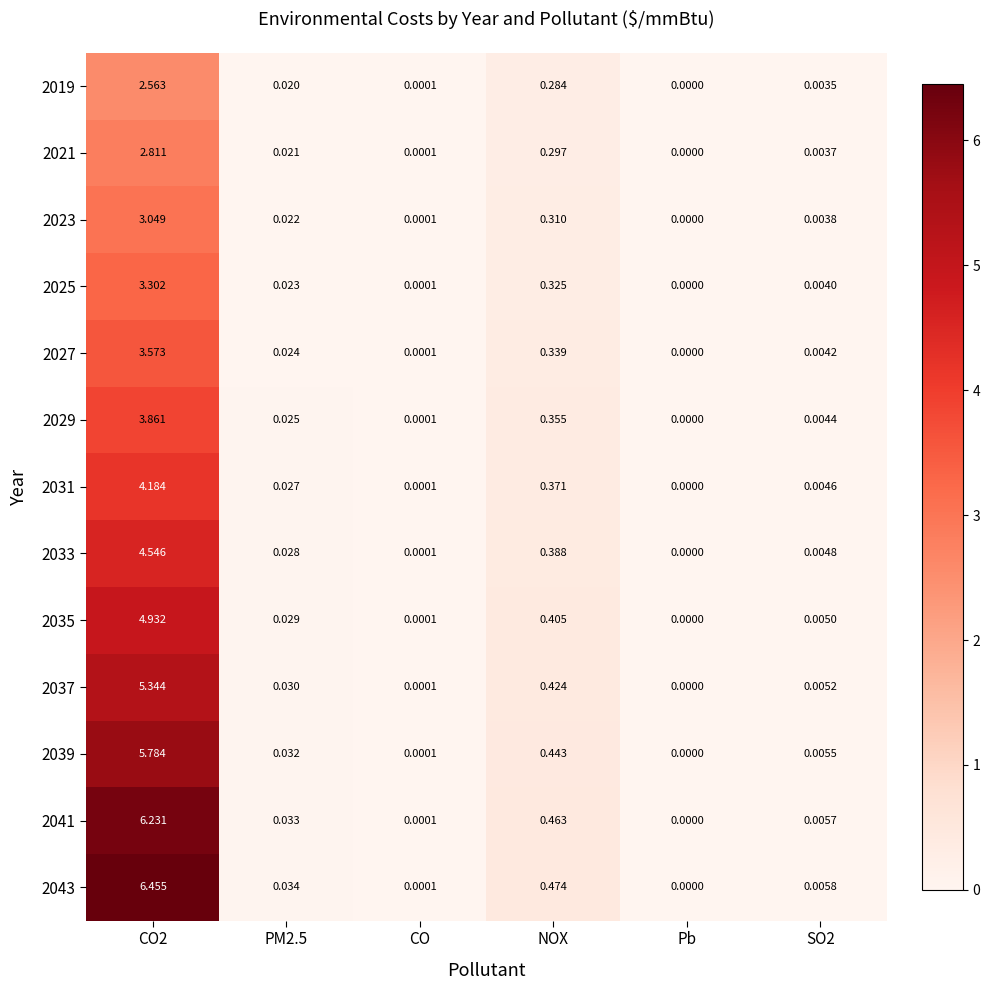

How many distinct data groups are displayed?

13